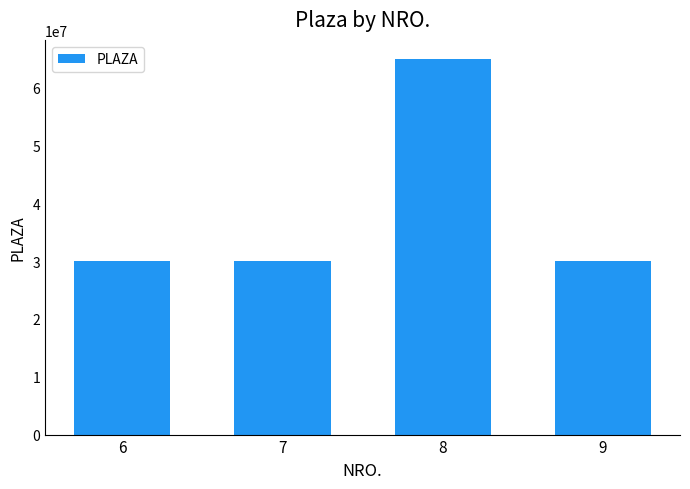

Is it true that the value at 8 is 24053174?

False